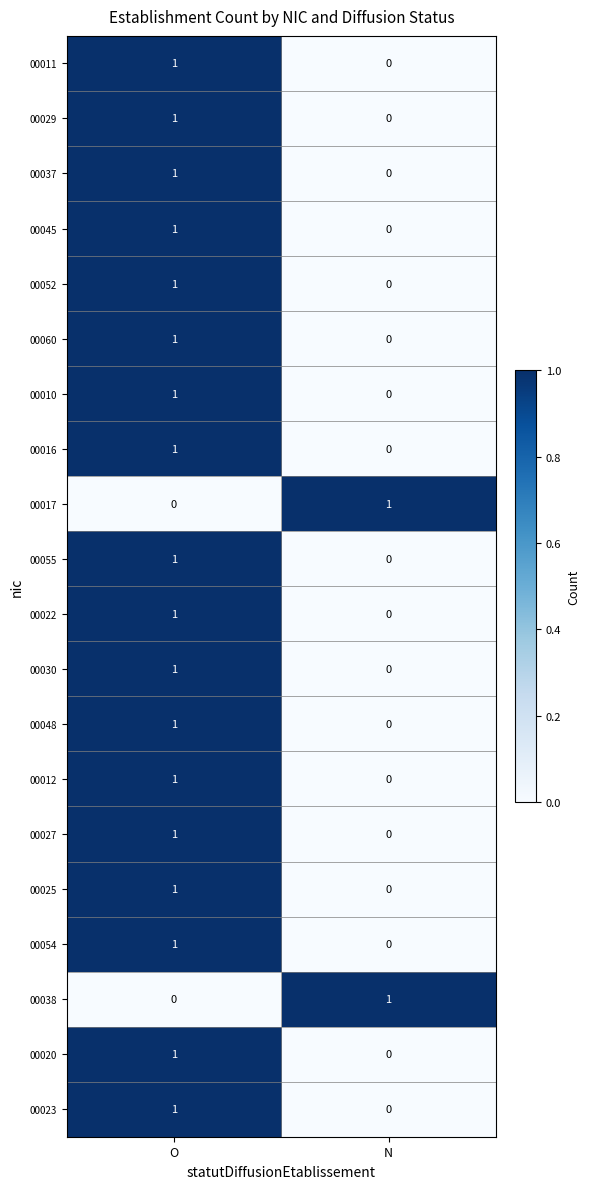

Count the number of categories in the chart.

2